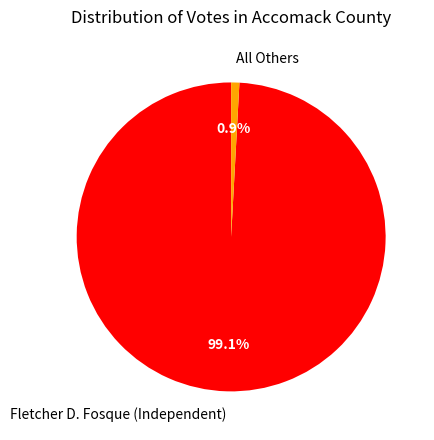

Between Fletcher D. Fosque (Independent) and All Others, which is larger?

Fletcher D. Fosque (Independent)